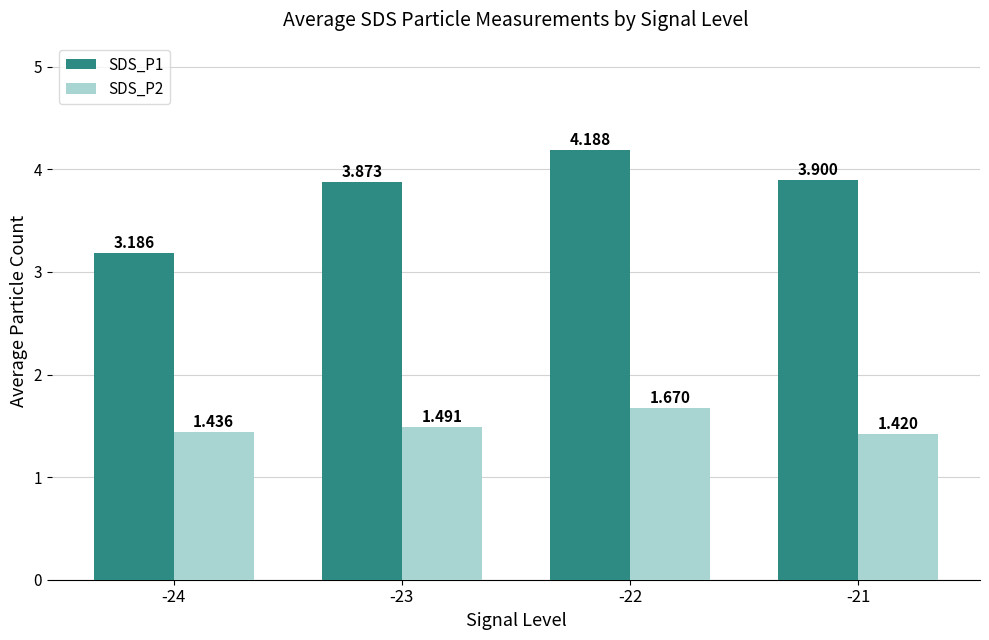

At which label does SDS_P1 reach its minimum?

-24